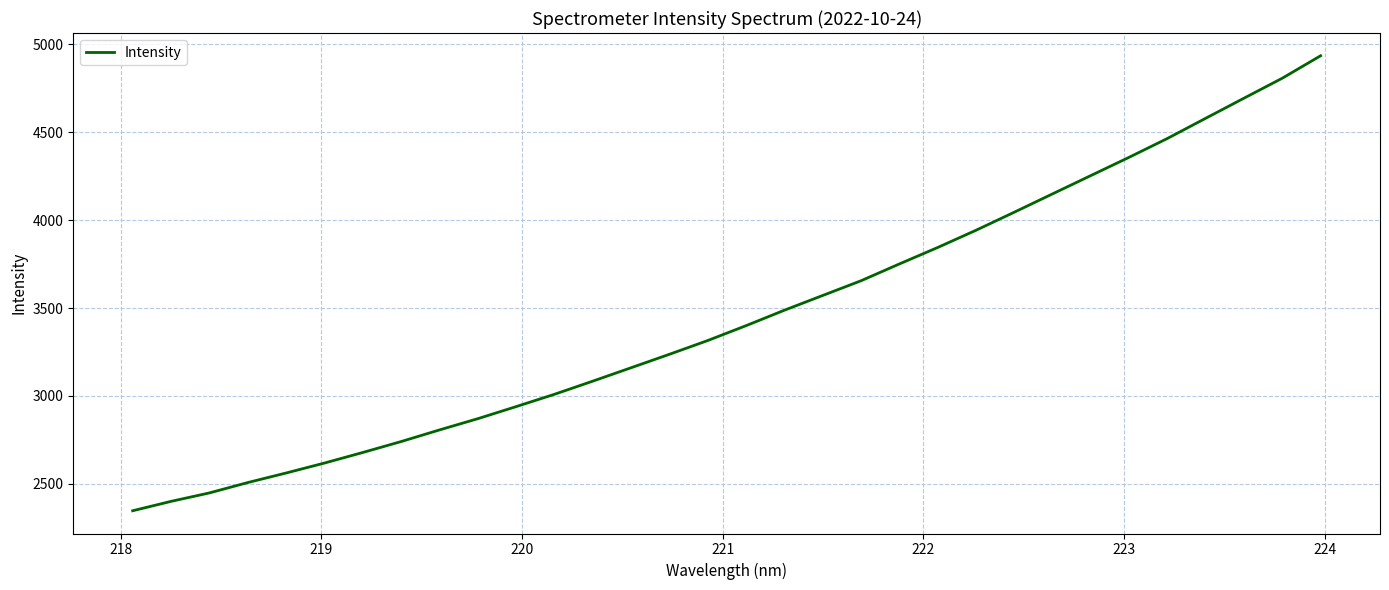

What is the maximum value shown in the chart?

4935.3